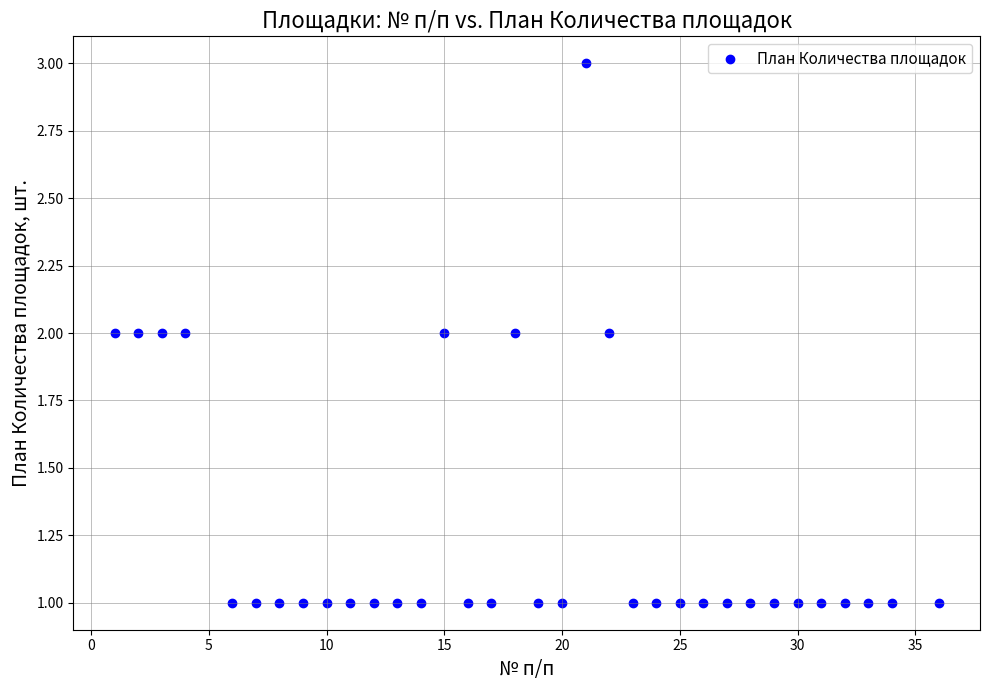

What is the range of X values (max minus min)?

35